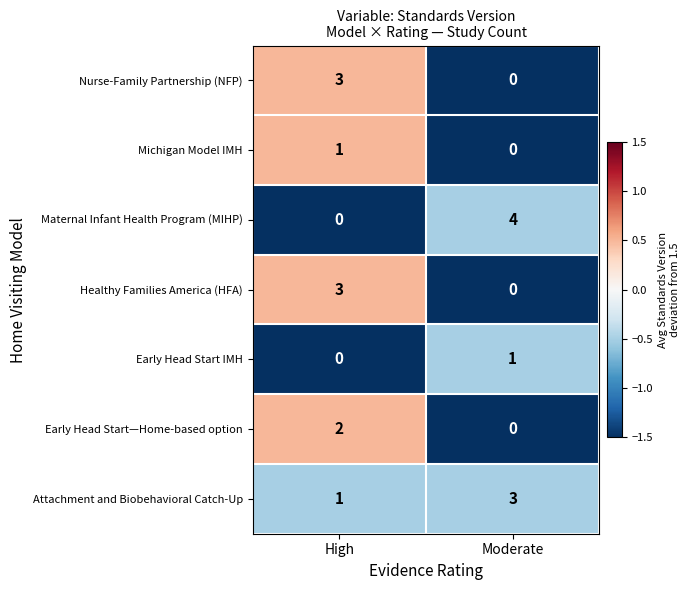

Rank the categories by Healthy Families America (HFA) value from lowest to highest.

Moderate, High